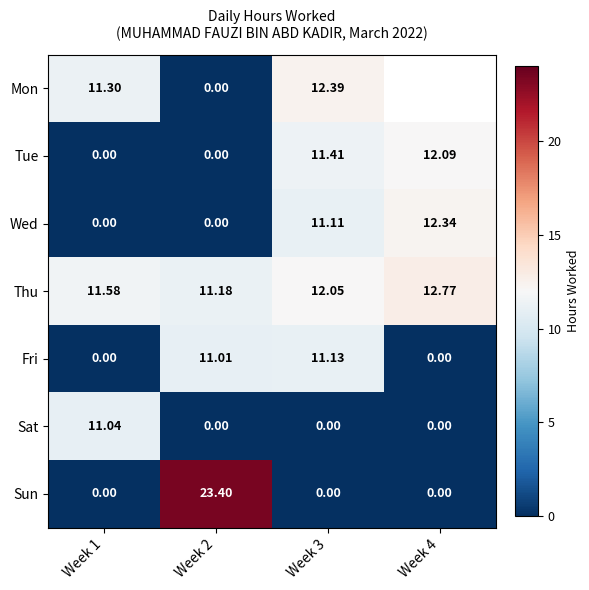

How many distinct data groups are displayed?

7